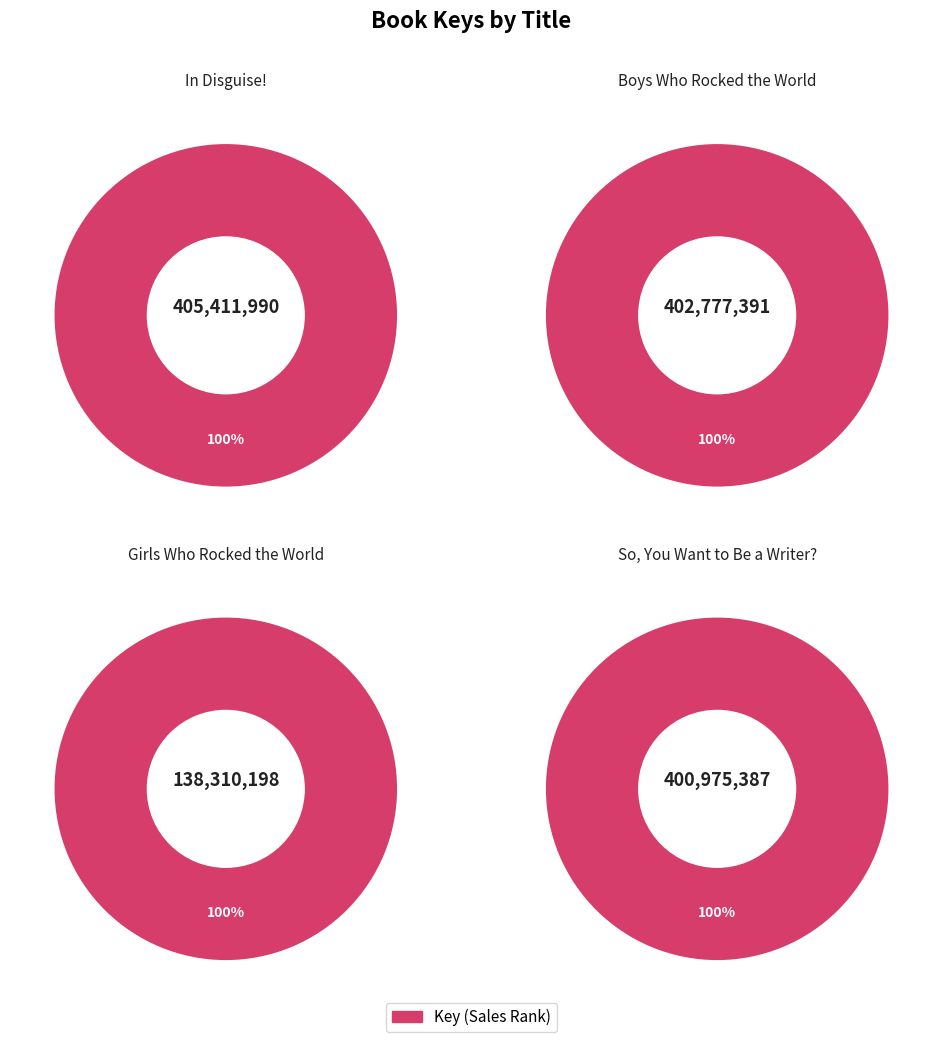

What is the change in value from In Disguise! to Girls Who Rocked the World?

-267101792